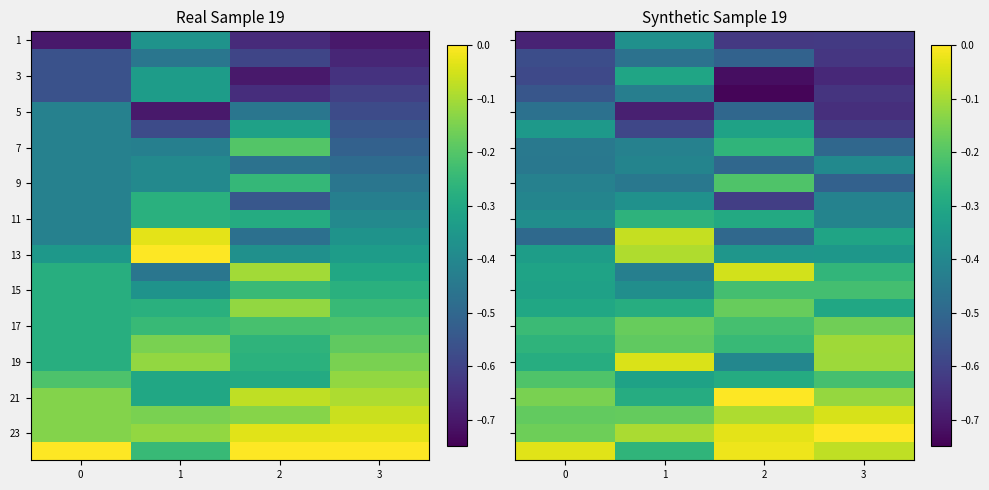

What is the total value across all series at 1?

-7.6